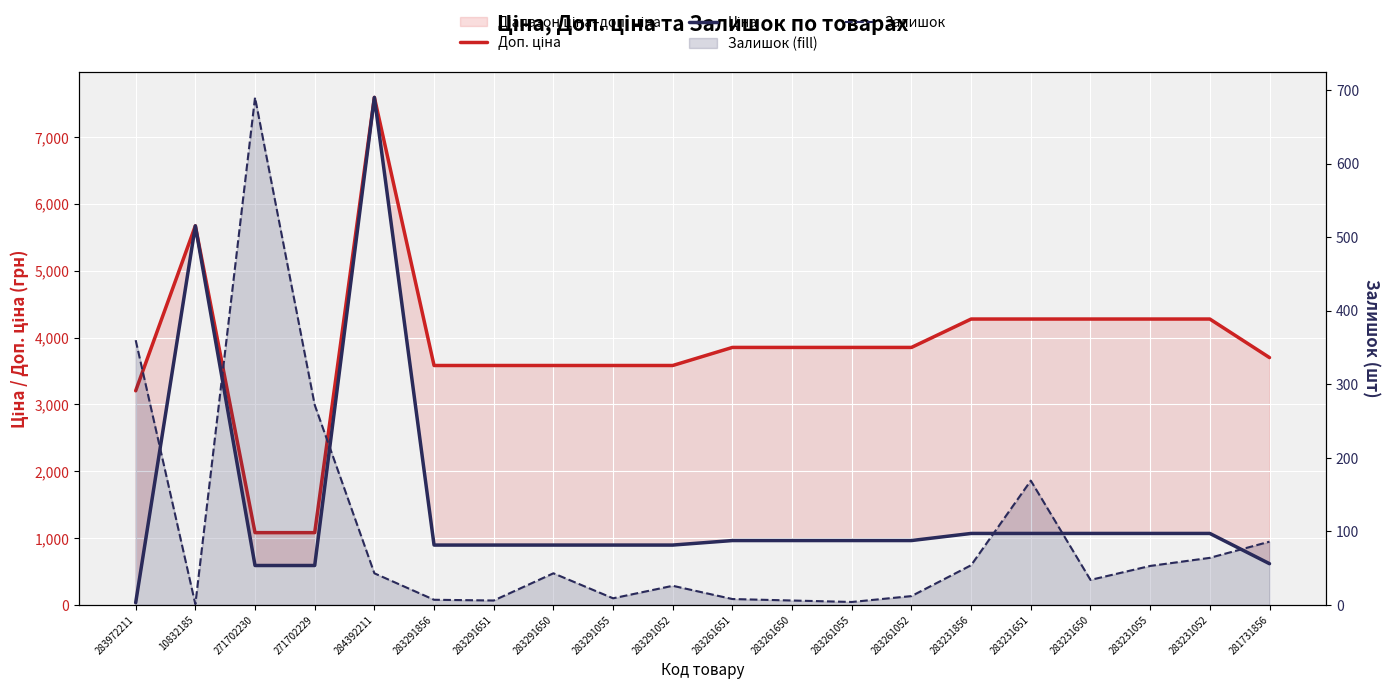

True or false: Ціна has more than 0 interior local peaks.

True